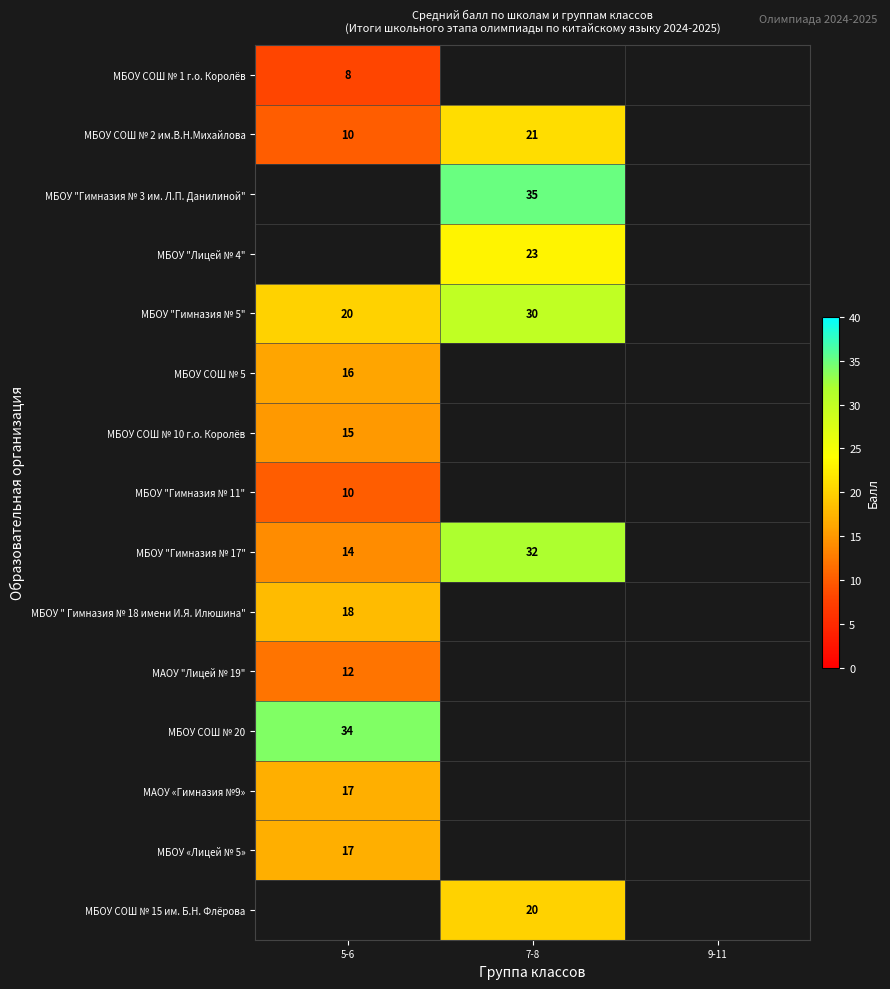

Is it true that МБОУ "Гимназия № 17" equals 14 at 5-6?

True